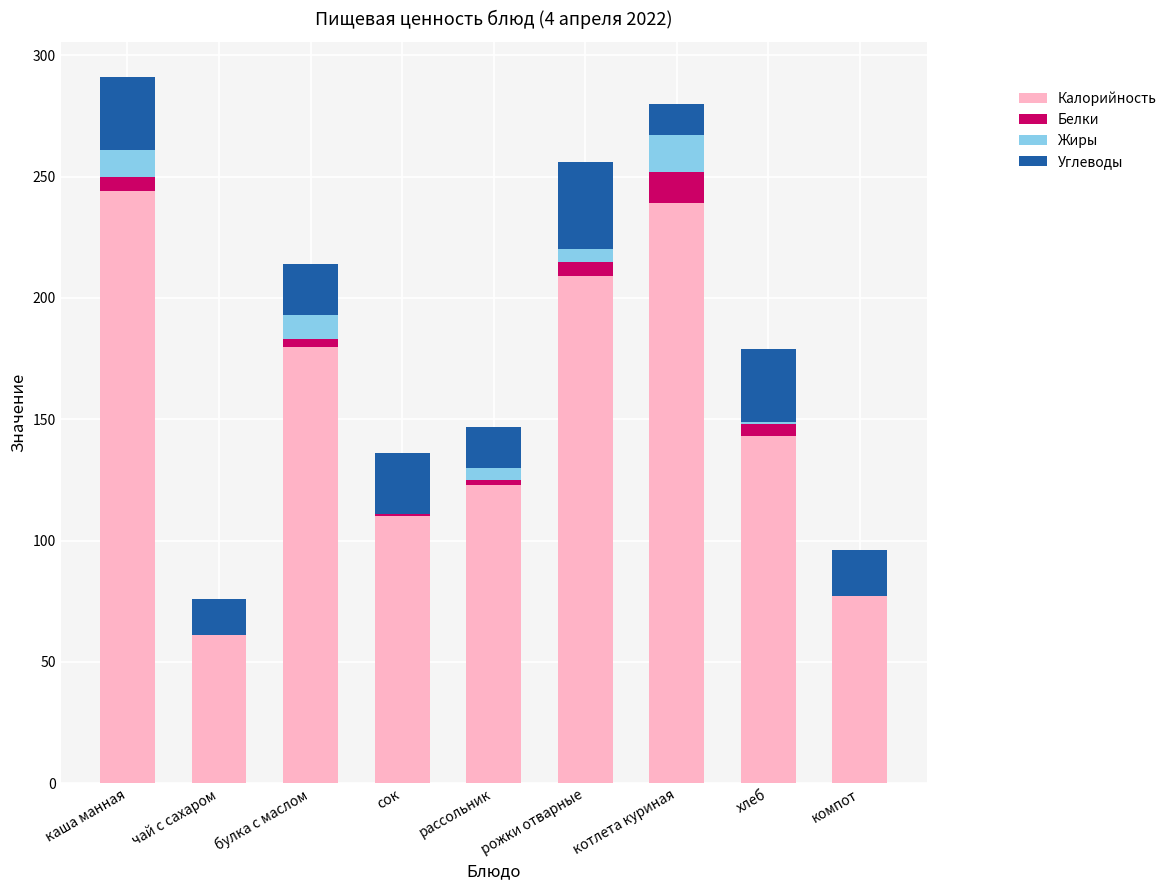

What is the highest value of the Калорийность series?

244